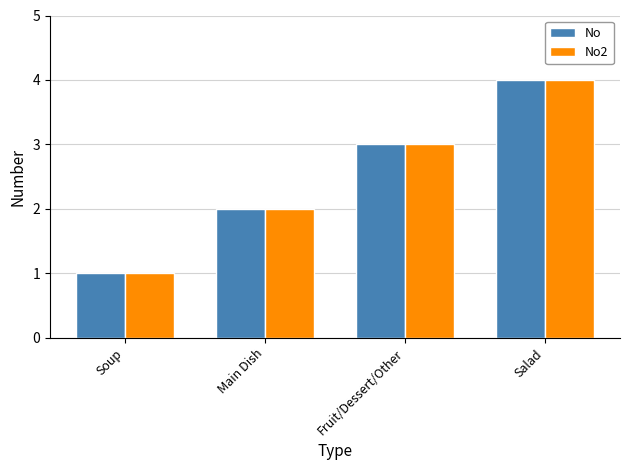

How many data points does each series have?

4